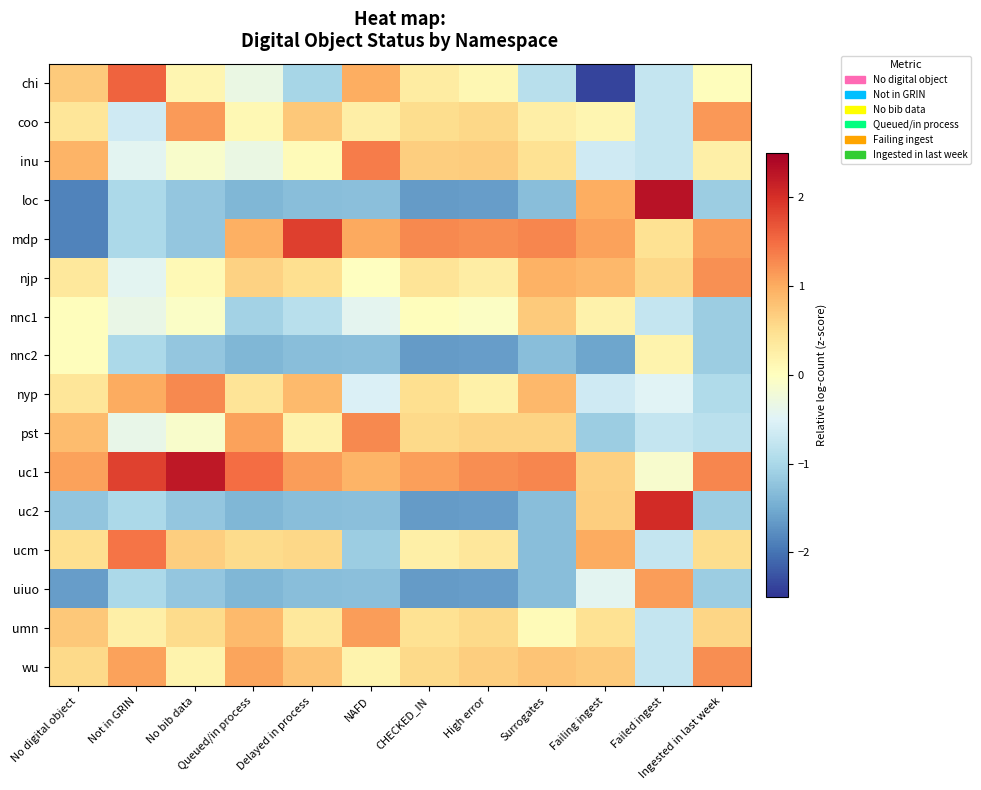

Count the number of data series in this chart.

16